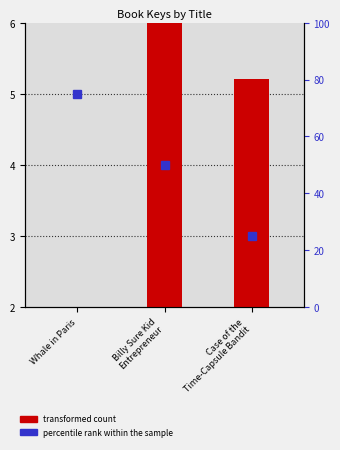

What is the average value?

2.4